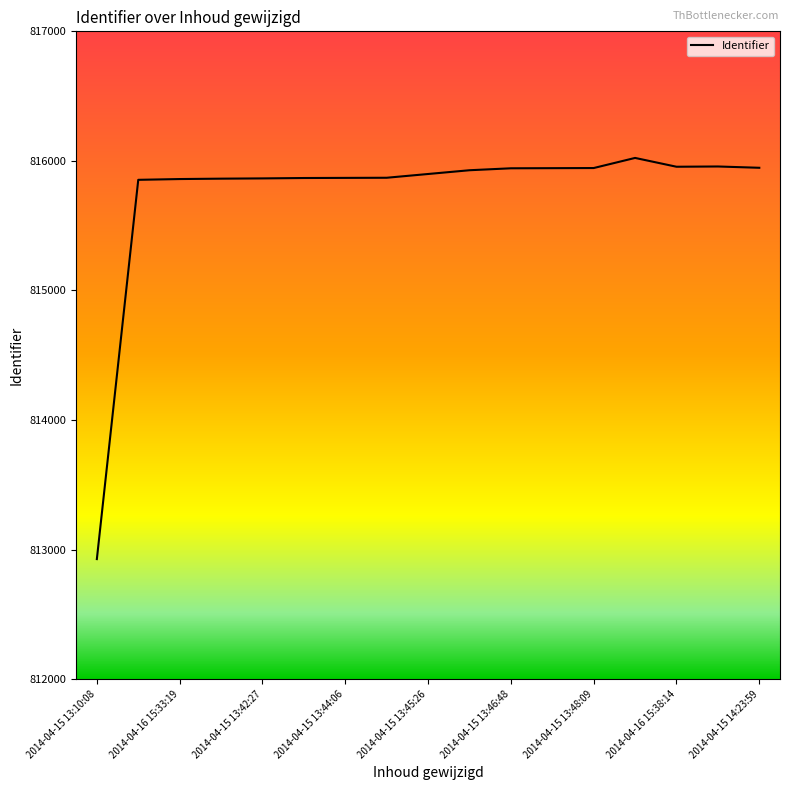

What is the average value?

815736